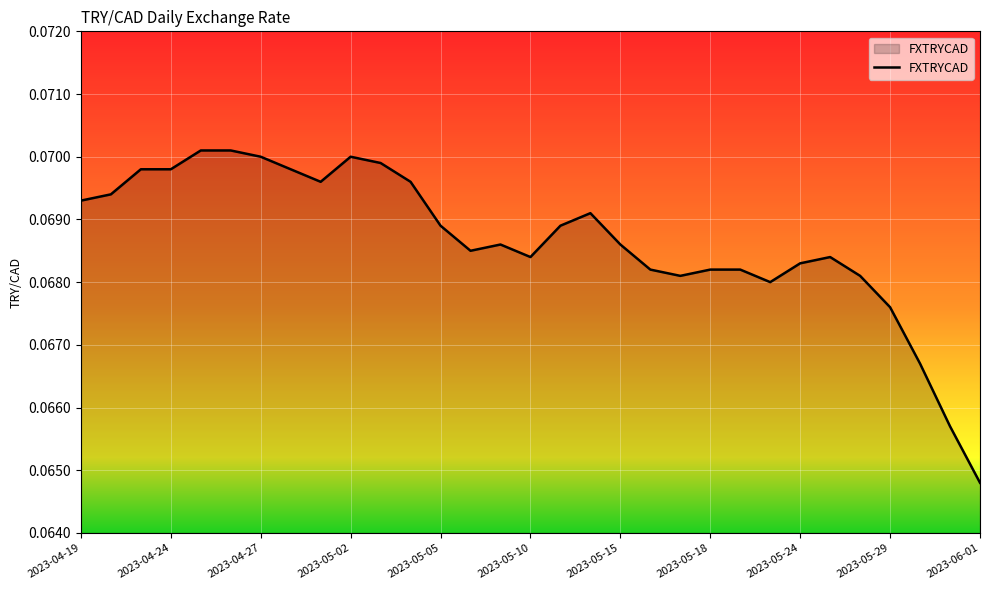

Does the chart display data point markers on the line(s)?

No